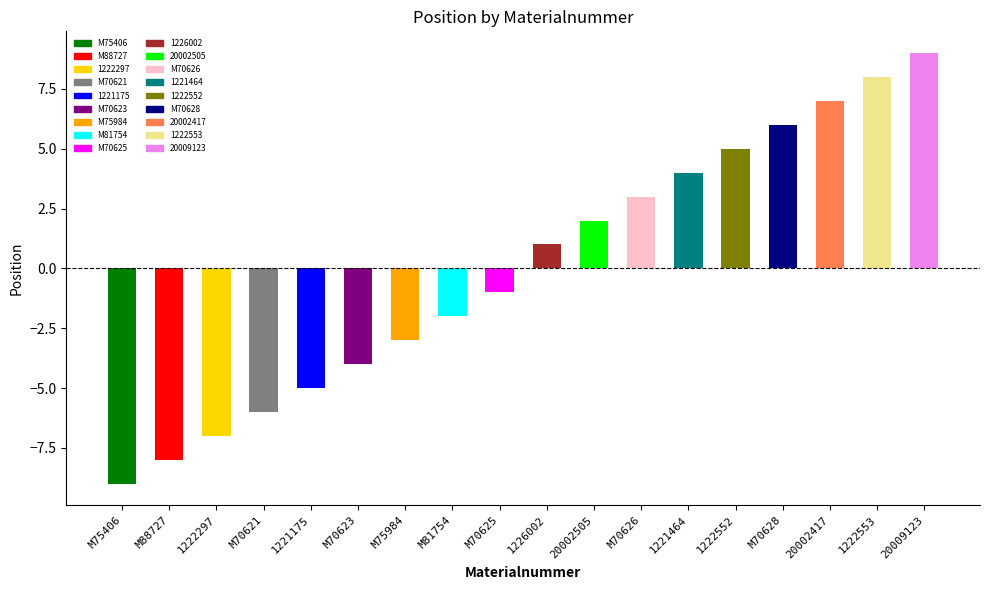

What is the value of the 14th bar from the left?

5